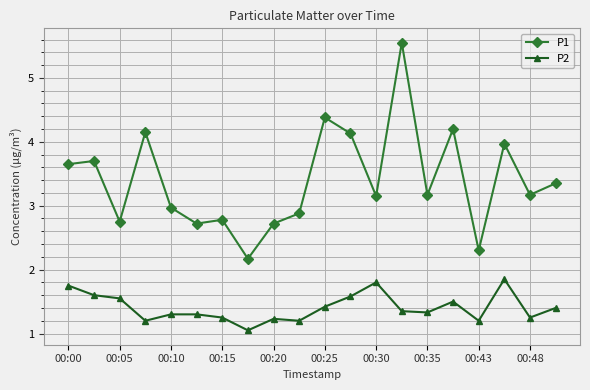

True or false: P1 and P2 intersect in this chart.

False